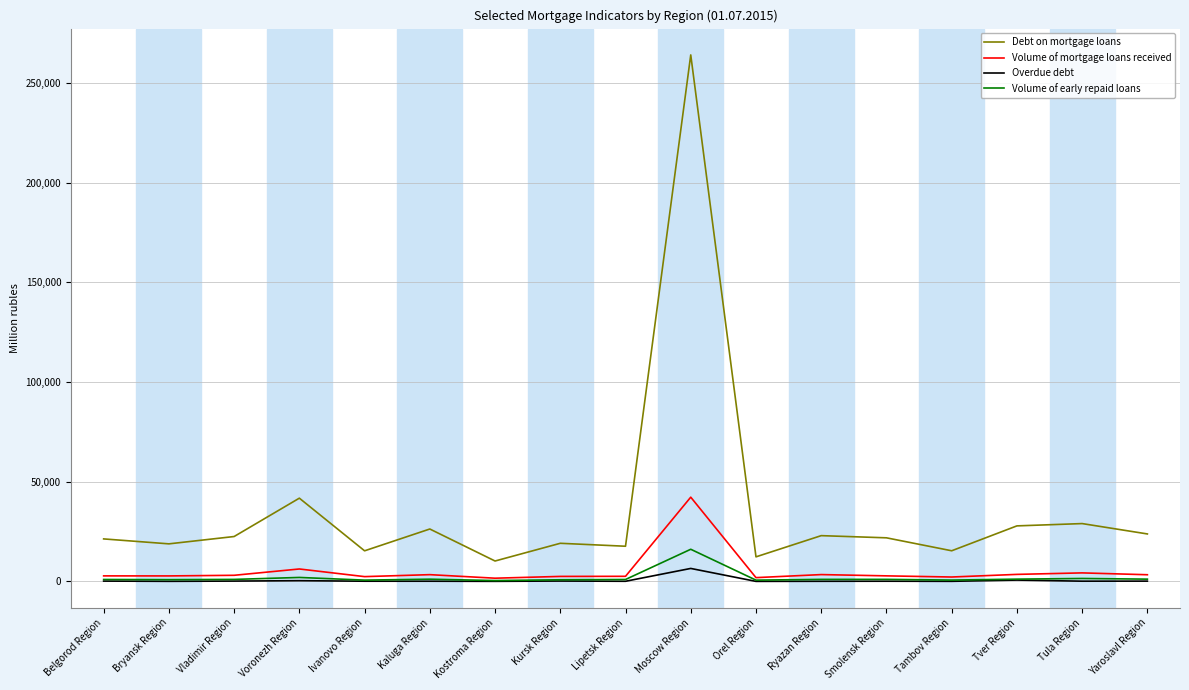

What is the total value across all series at Orel Region?

14861